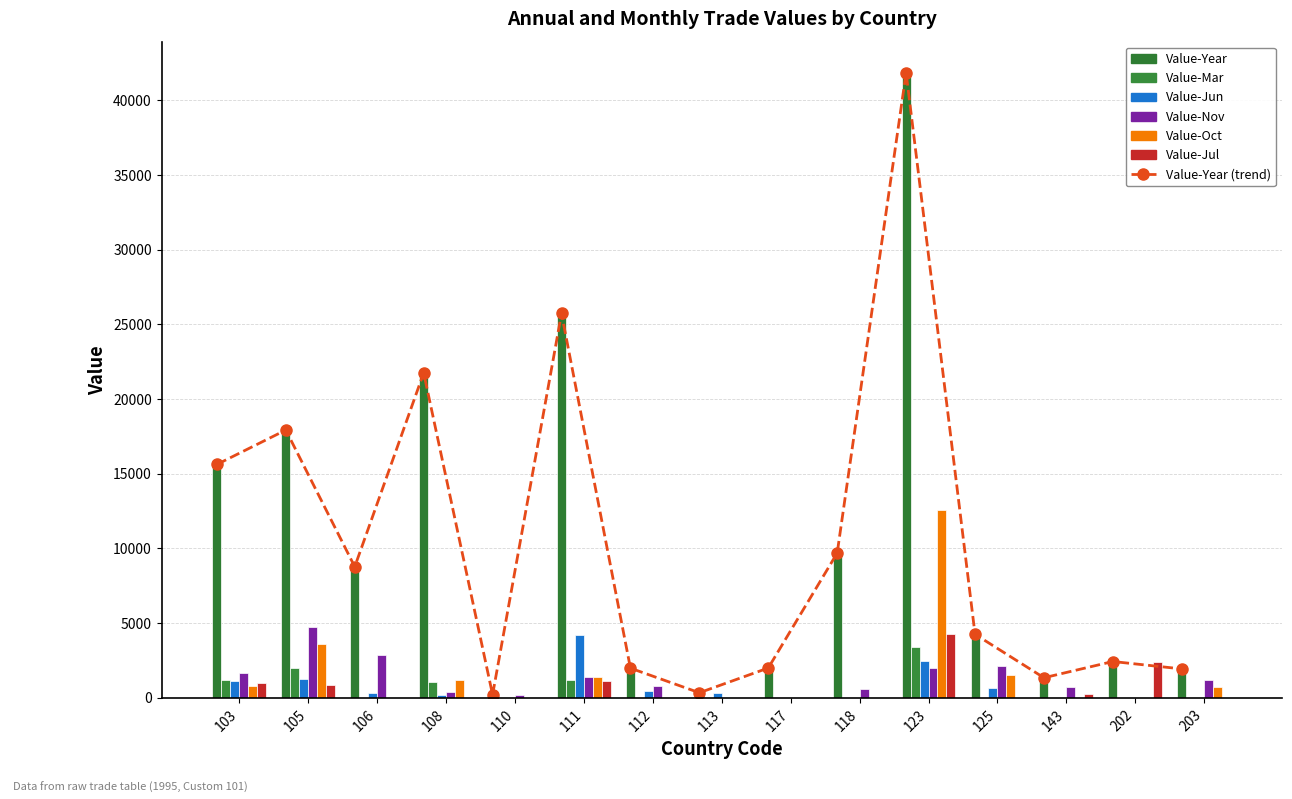

What is the difference between the maximum and minimum values in the Value-Year series?

41641